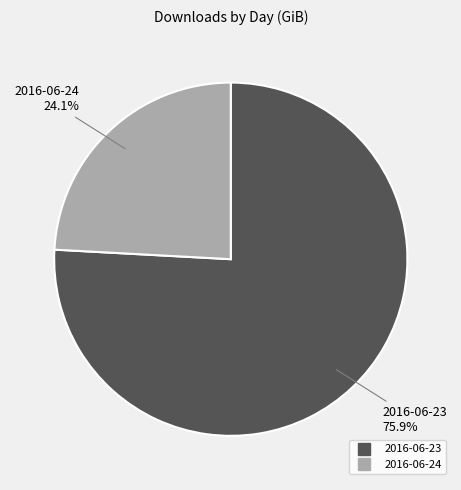

What percentage is the 2016-06-24 slice, to the nearest percent?

24%